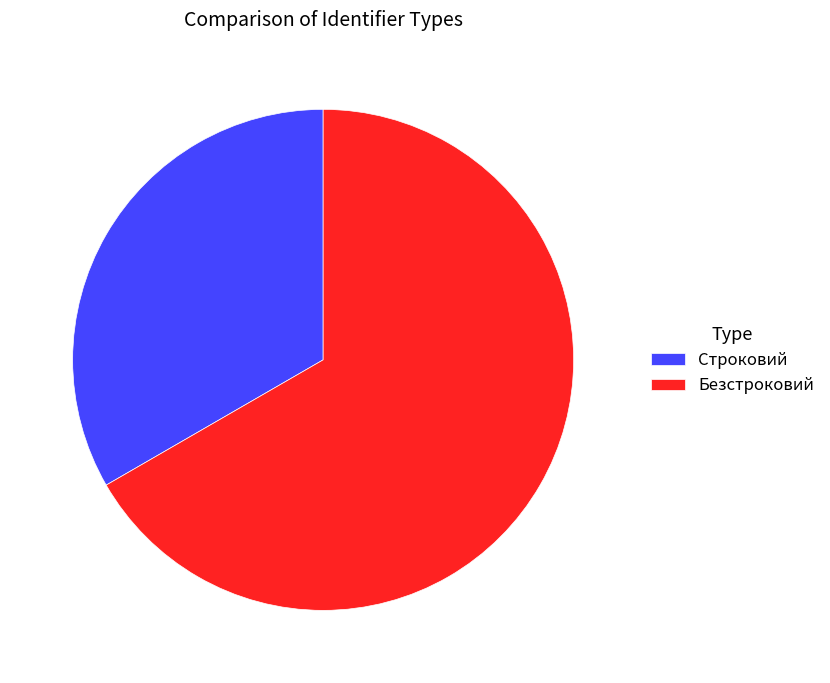

Rank the categories by value from lowest to highest.

Строковий, Безстроковий